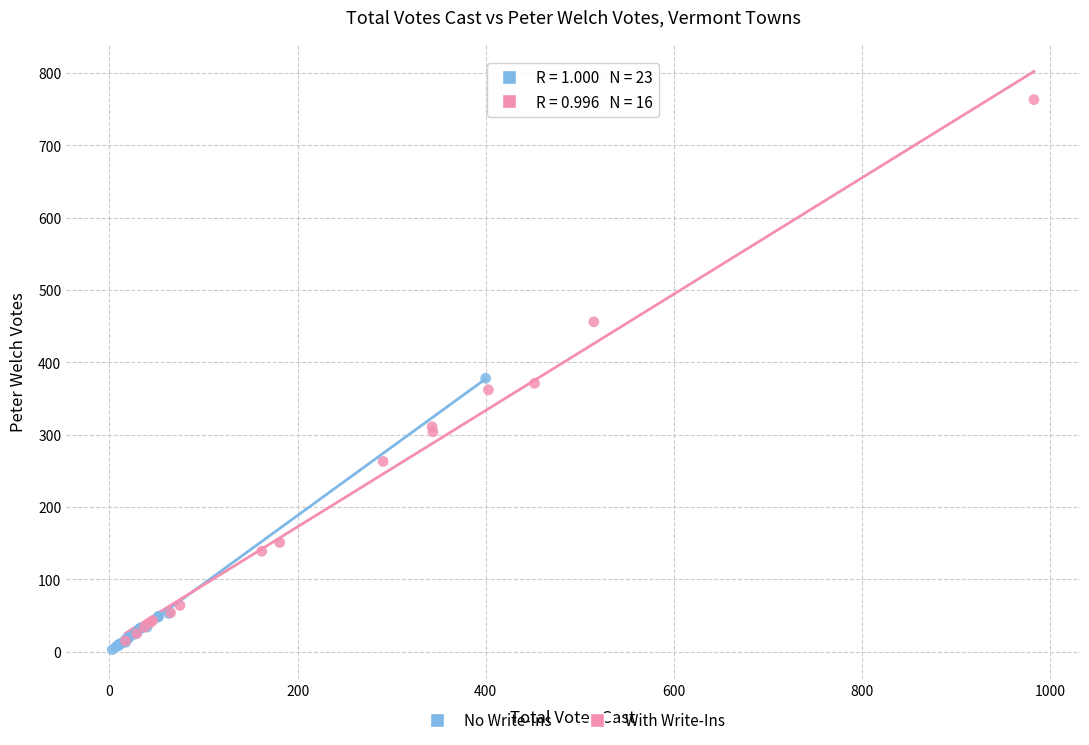

Which series reaches the maximum Y coordinate?

With Write-Ins